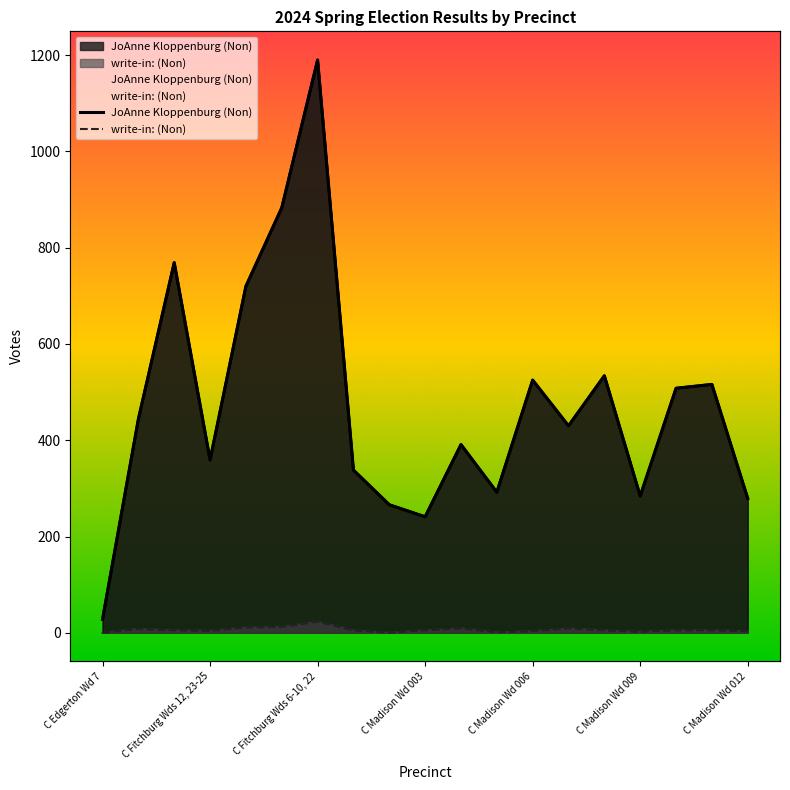

How many series are shown in this chart?

2